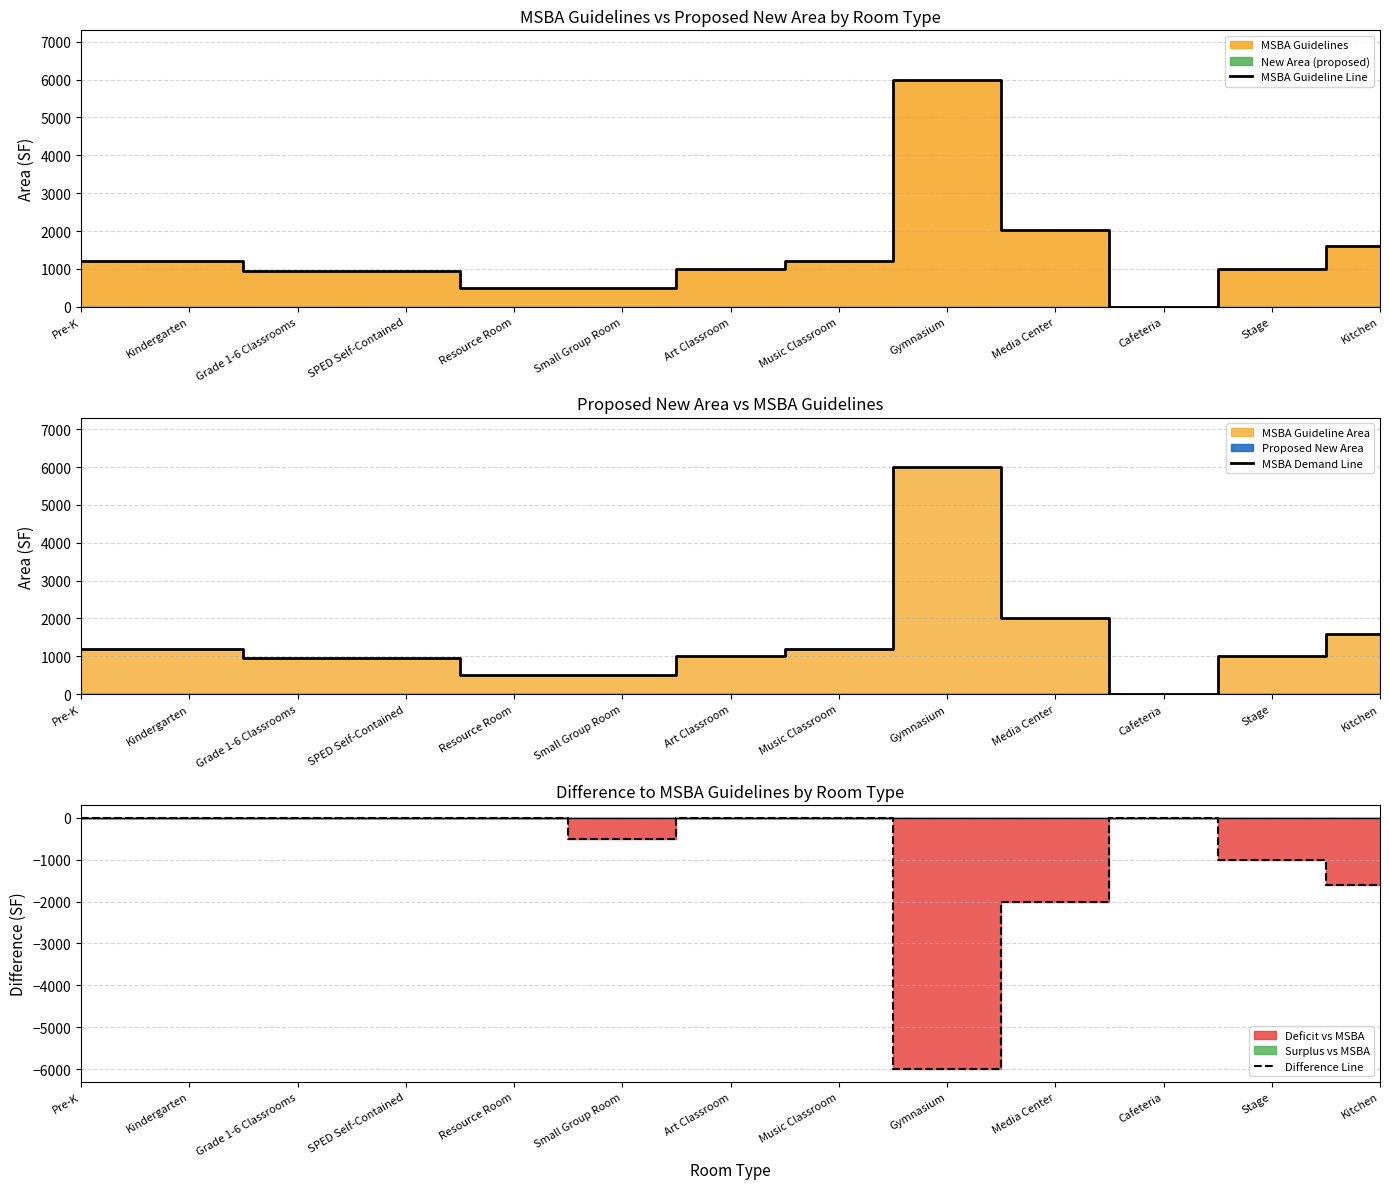

At which category is the sum across all series the highest?

Gymnasium